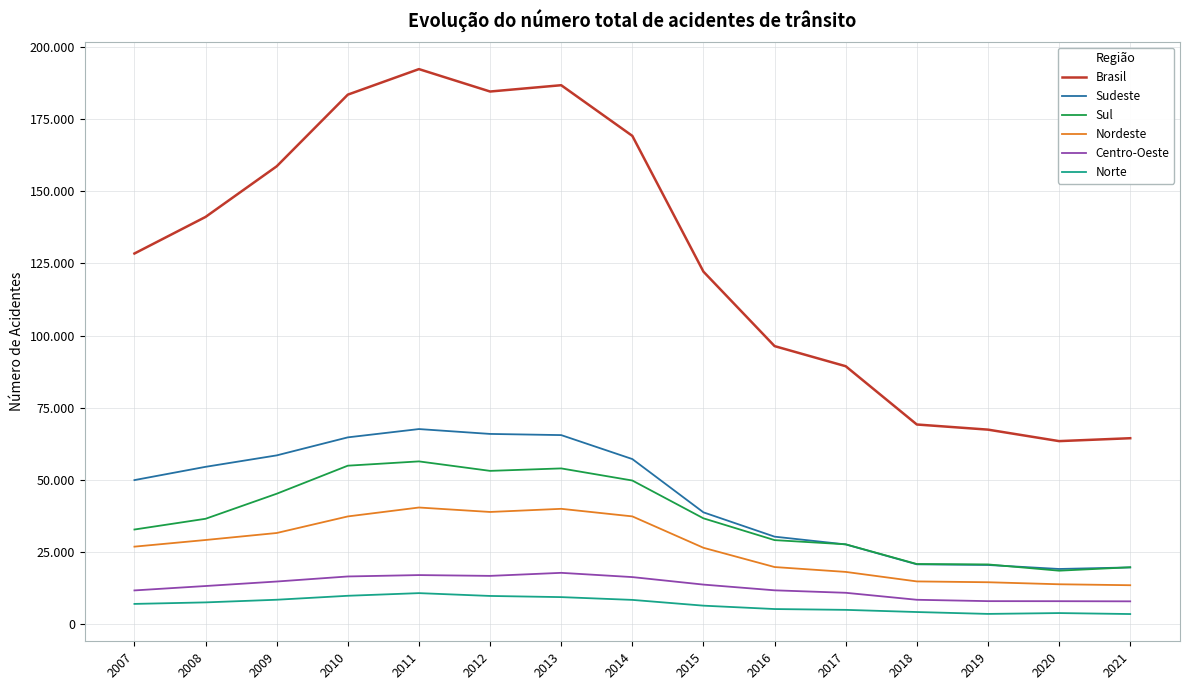

Does the chart display data point markers on the line(s)?

No